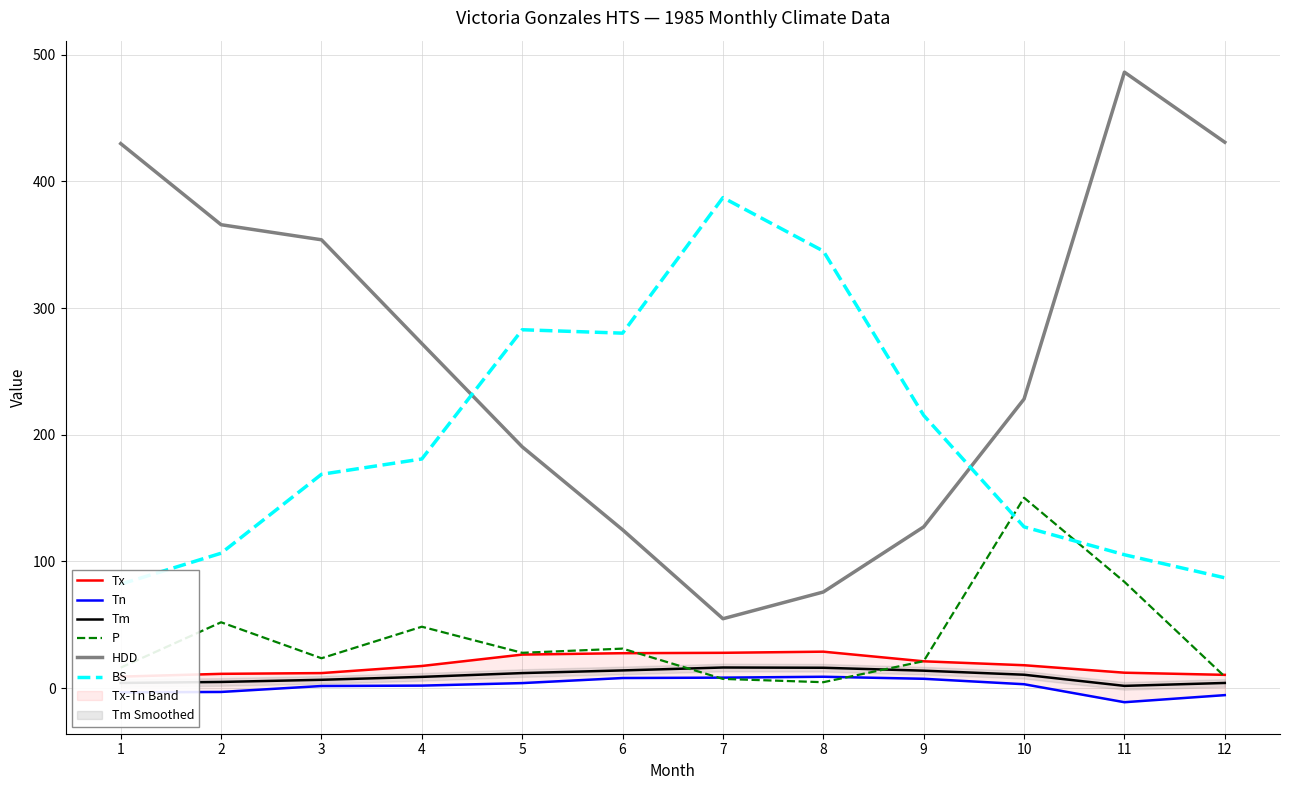

Is the value of HDD at 6 greater than the value of Tx at 11?

Yes